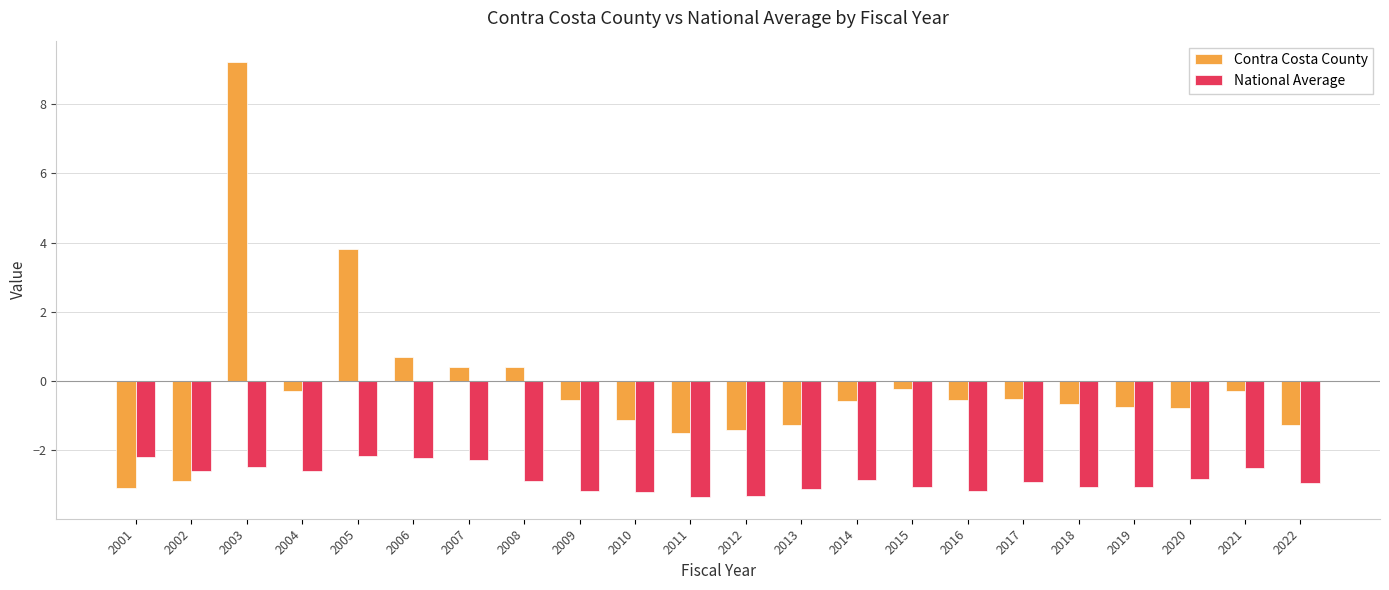

How many groups of bars are there?

22